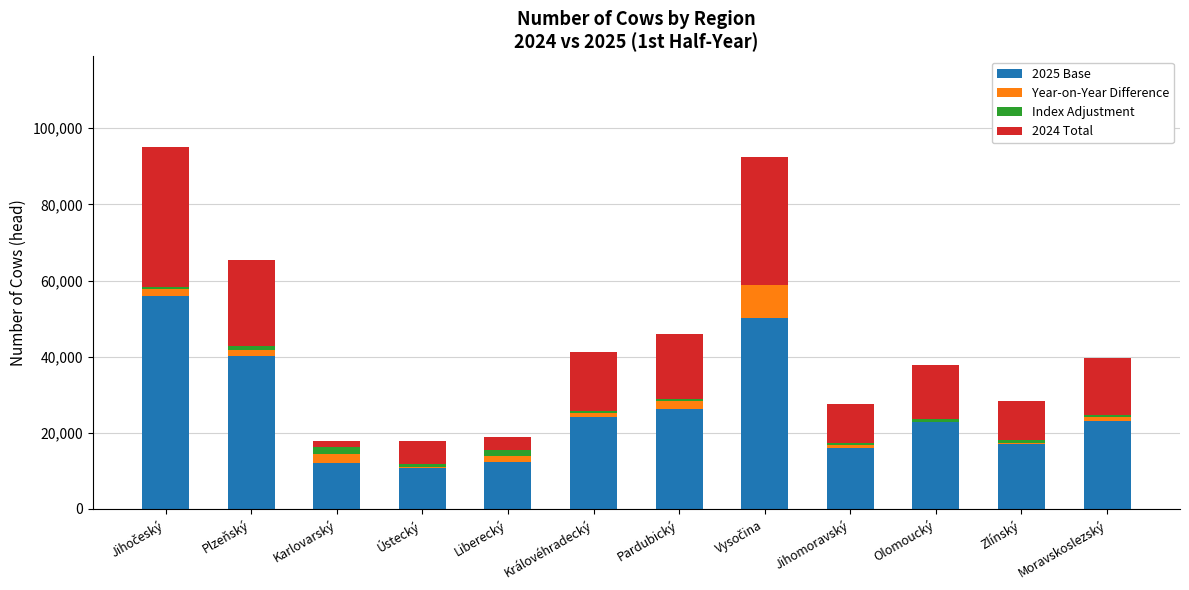

True or false: 2025 Base has a value of 16011 at Jihomoravský.

True